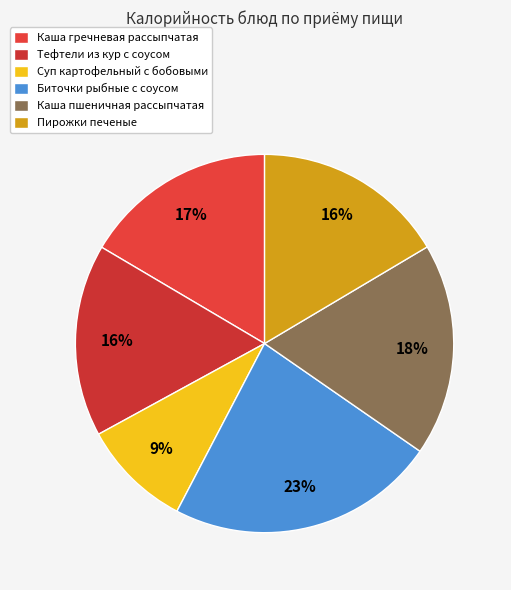

Combined, what portion of the pie is Суп картофельный с бобовыми and Каша гречневая рассыпчатая?

25.9%